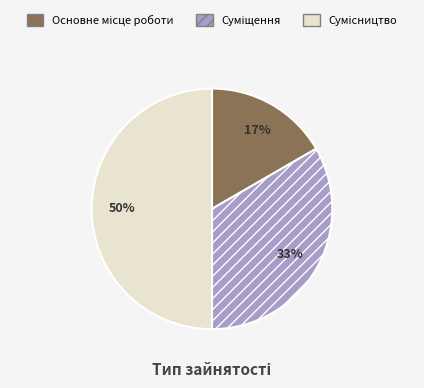

To the nearest percent, what is the average slice percentage?

33%